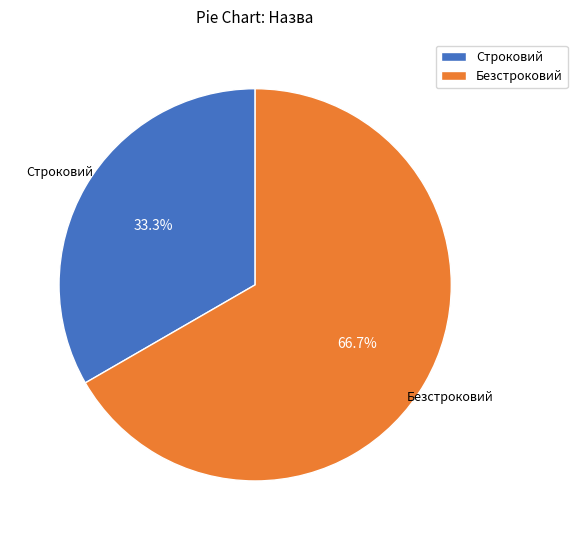

To the nearest percent, what percentage of the pie is Безстроковий?

67%